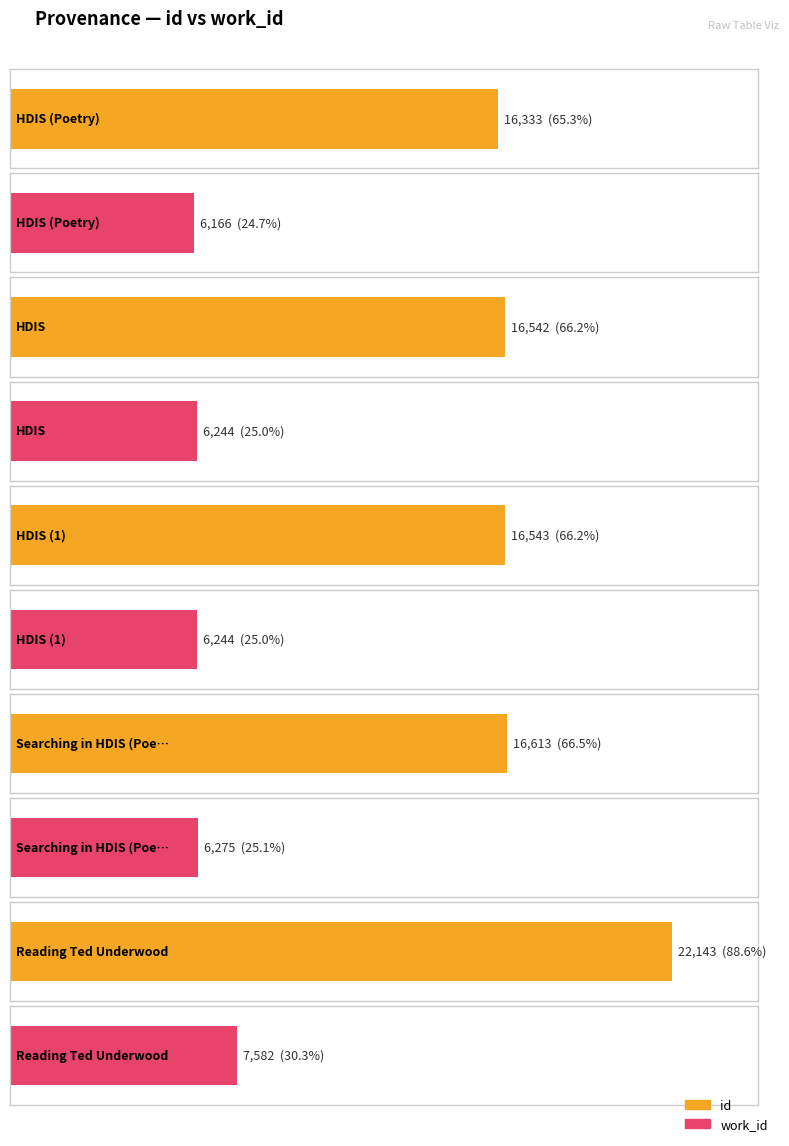

At Searching in HDIS (Poetry), list the series in order from smallest to largest.

work_id, id